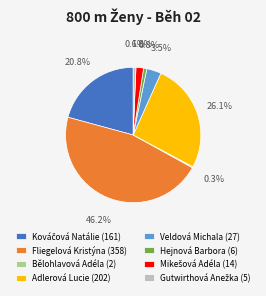

Does any single category account for the majority?

No